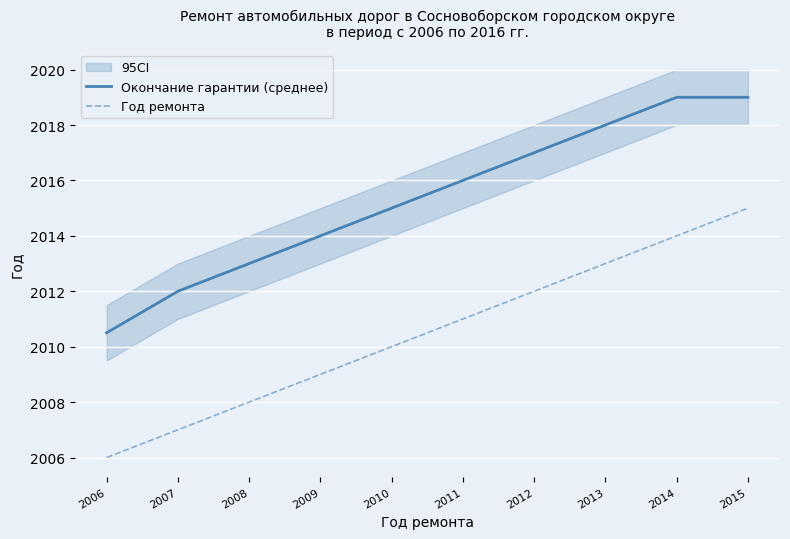

What are all the series names shown in the legend?

Окончание гарантии (среднее), Год ремонта